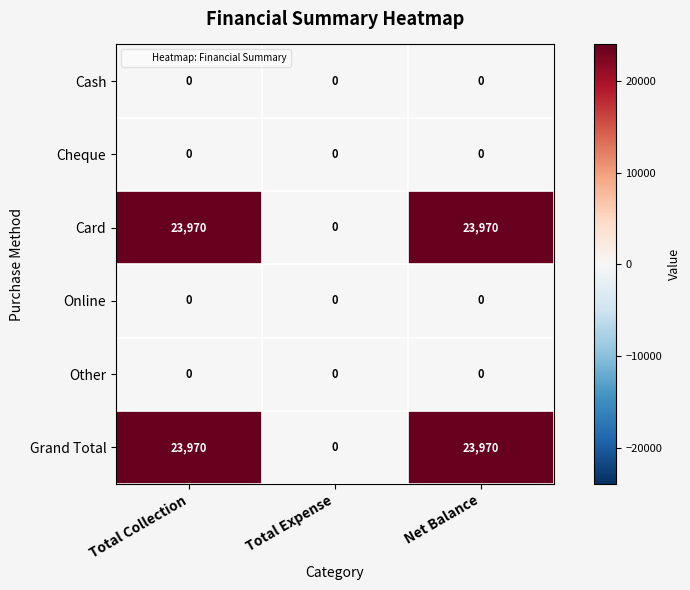

What is the spread (max minus min) of values at Net Balance?

23970